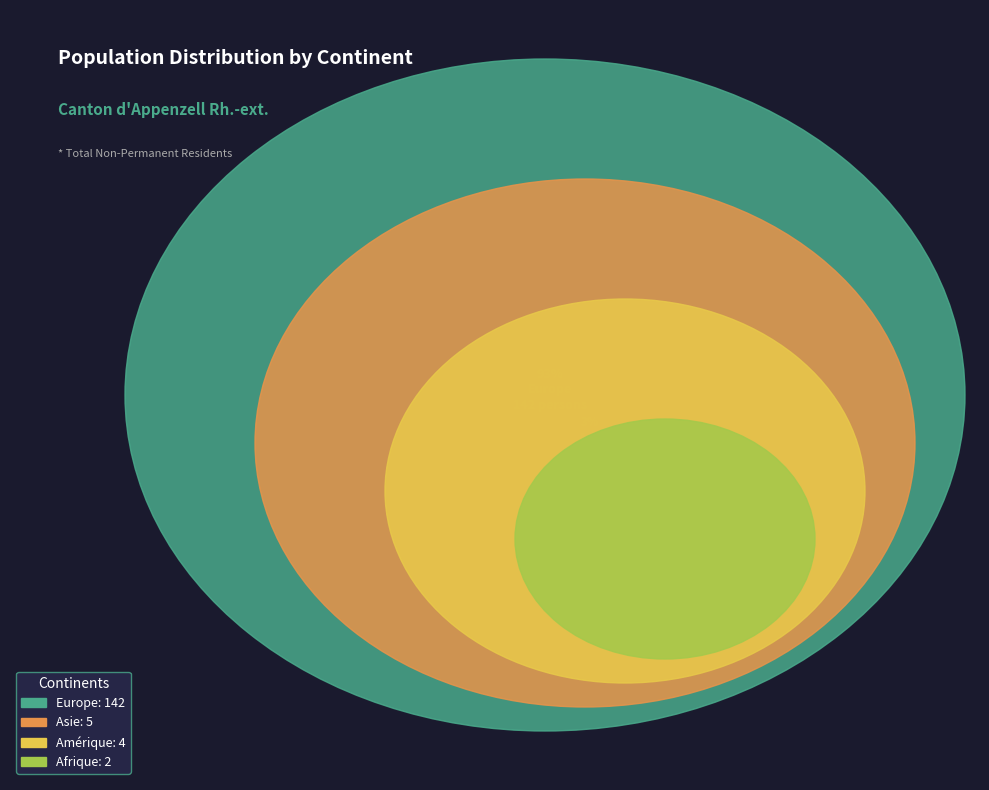

What is the change in value from Europe to Afrique?

-140